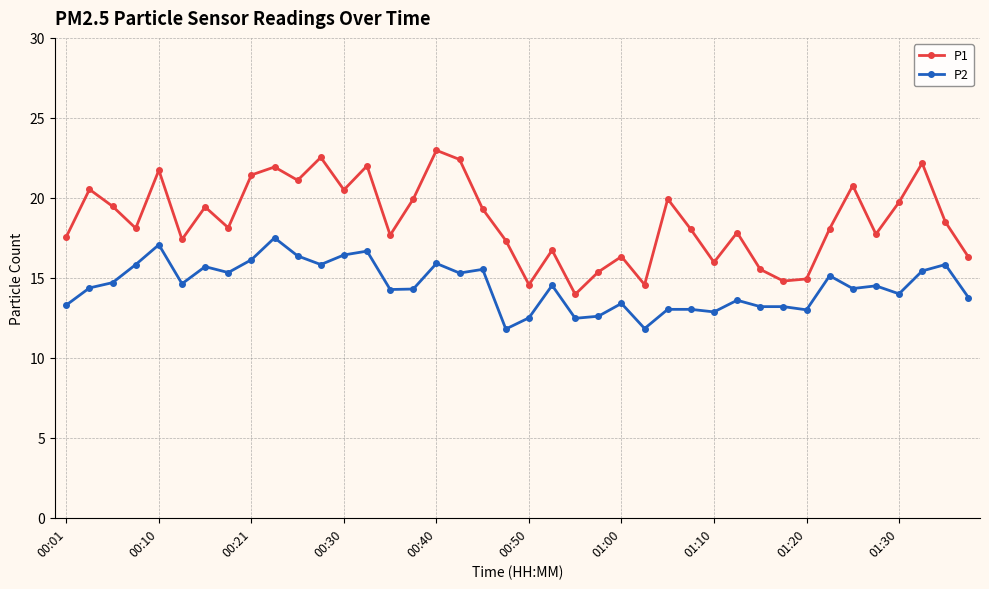

What is the difference between the maximum and minimum values in the P1 series?

9.0